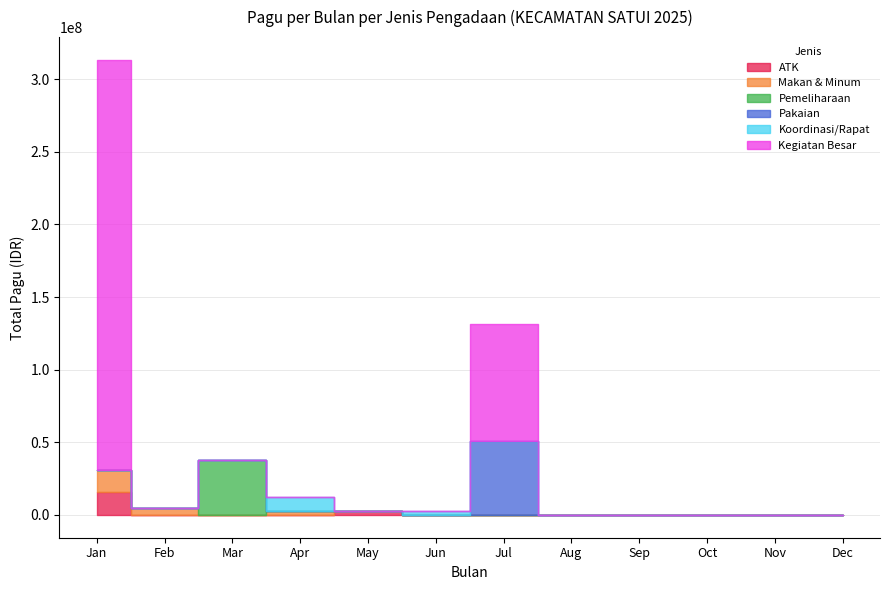

What is the sum of all values?

592537400